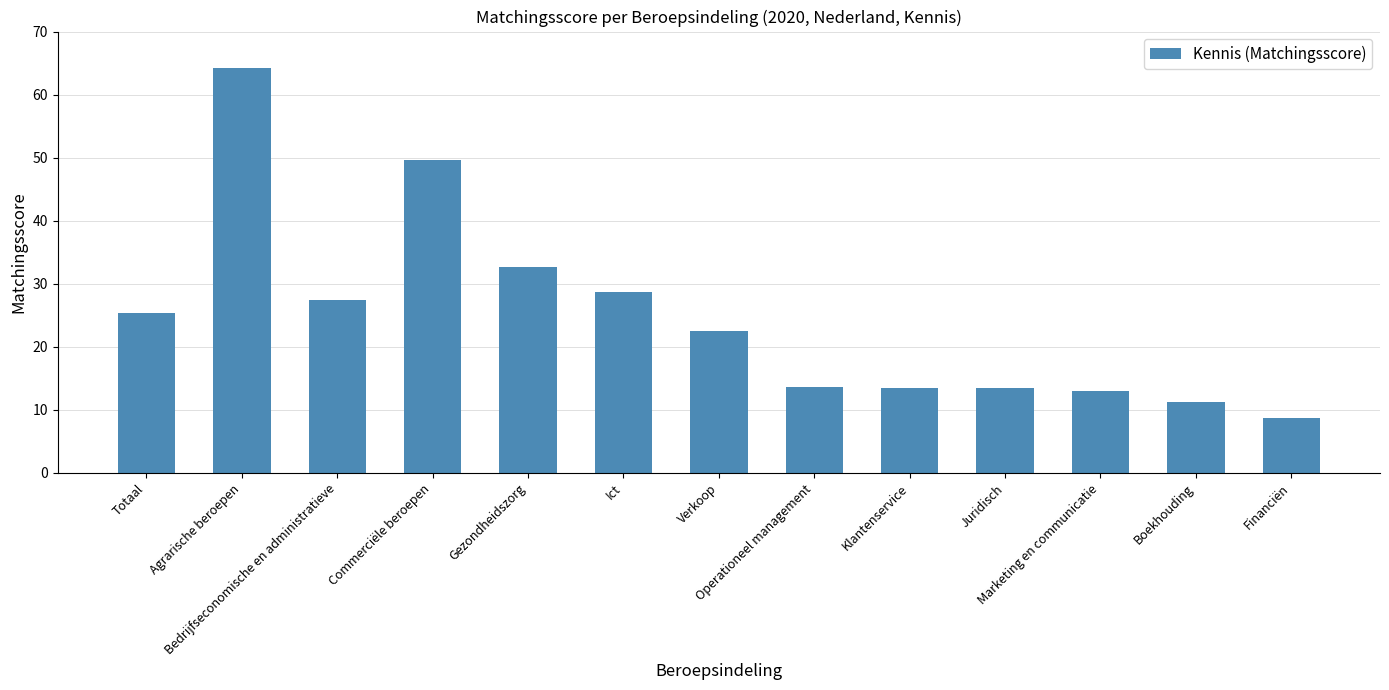

The value at Financiën is 8.7. True or false?

True